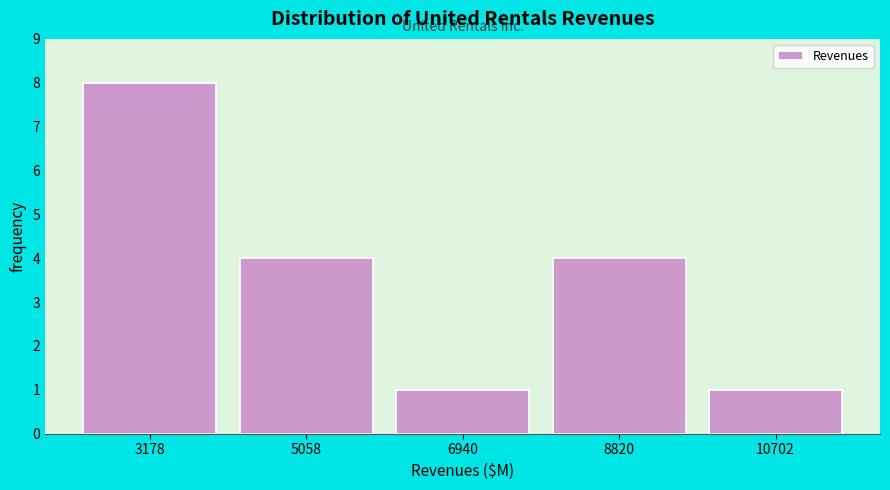

Reading left to right, list every bar in this chart as the range it spans on the x-axis followed by its height. Neither the bar edges nor the heights are printed on the chart, so give them approximately, as read against the axes.

2200 to 4200: 8
4200 to 6000: 4
6000 to 7800: 1
7800 to 9800: 4
9800 to 11600: 1